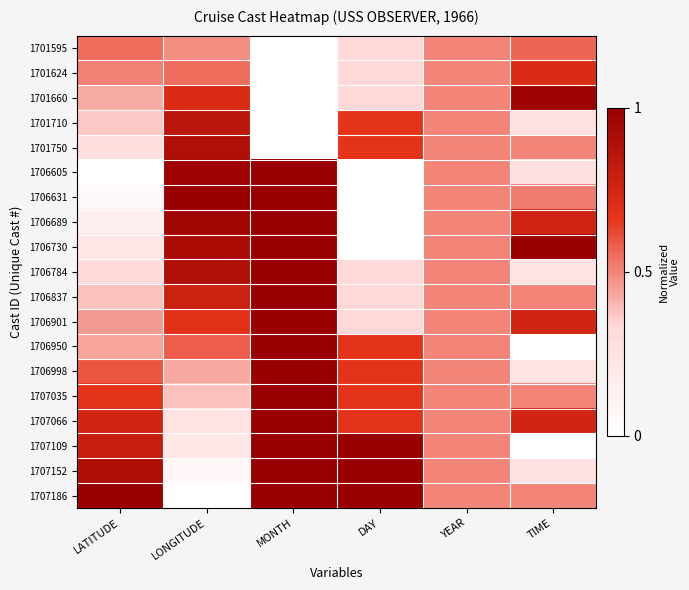

Rank the series by their maximum value, from highest to lowest.

1706605, 1706631, 1706689, 1706730, 1706784, 1706837, 1706901, 1706950, 1706998, 1707035, 1707066, 1707109, 1707152, 1707186, 1701660, 1701750, 1701710, 1701624, 1701595